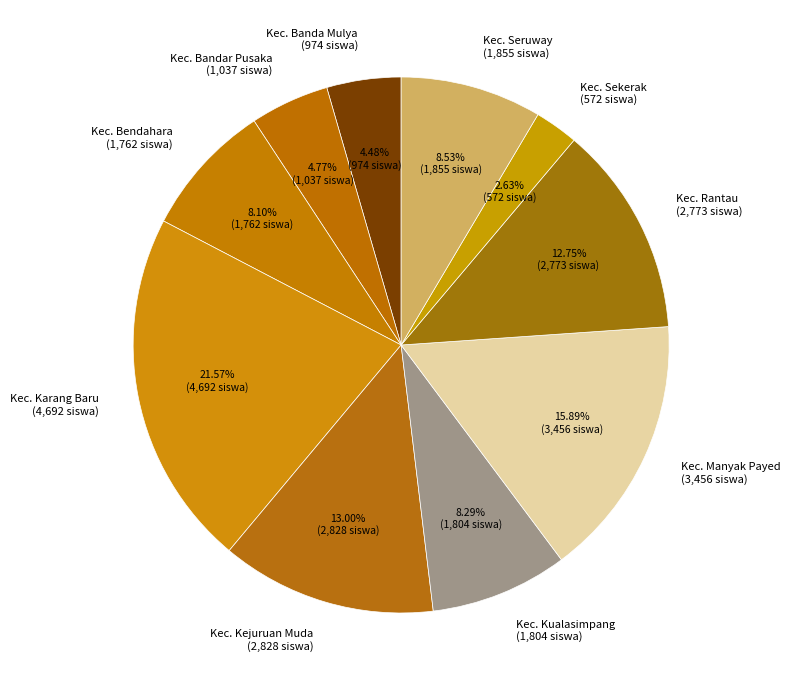

What is the ratio of the value at Kec. Sekerak (572 siswa) to the value at Kec. Seruway (1,855 siswa)?

0.3